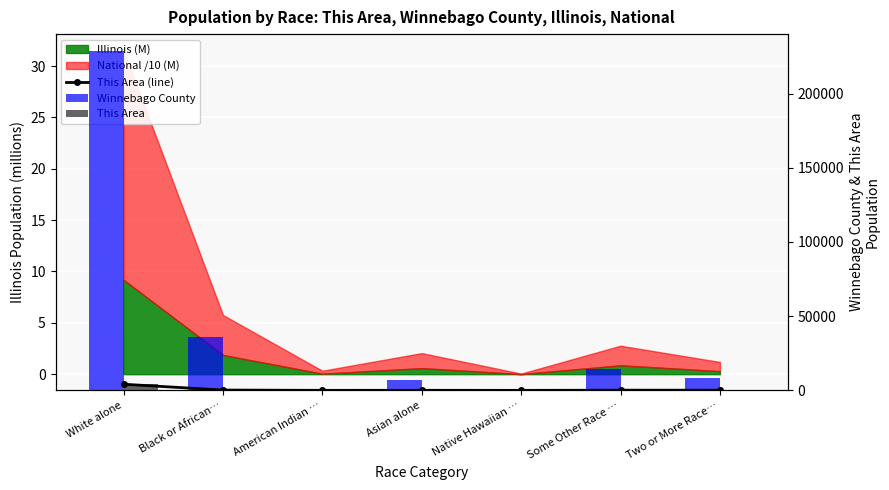

List the labels in order of This Area value, largest first.

White alone, Black or African…, Some Other Race …, Two or More Race…, Asian alone, American Indian …, Native Hawaiian …